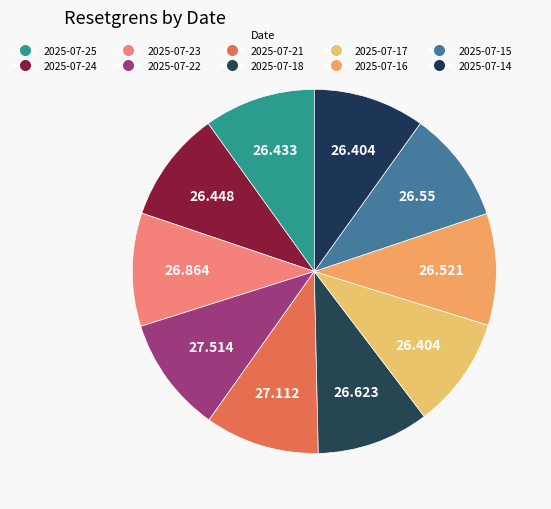

Does 2025-07-25 represent more than half of the total?

No